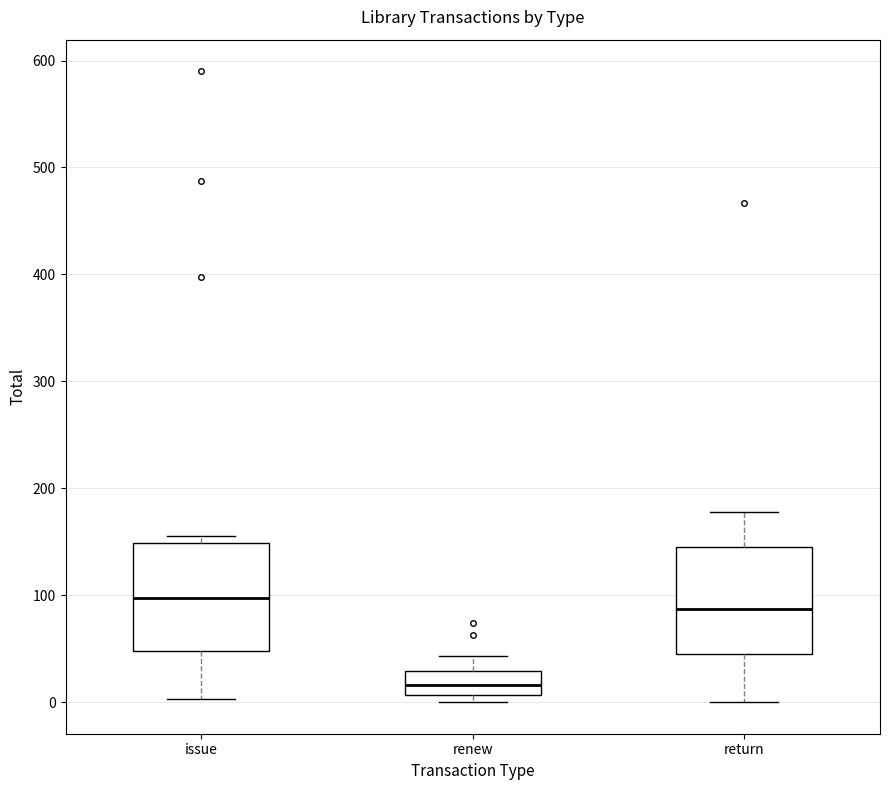

Reading left to right, read every box against the y-axis: the position of its median line, the range the box covers, and the ends of its whiskers. The values are not printed on the chart, so give them approximately, as read against the axis.

issue: median 100, box 50 to 150, whiskers 0 to 160
renew: median 20, box 10 to 30, whiskers 0 to 40
return: median 90, box 50 to 150, whiskers 0 to 180